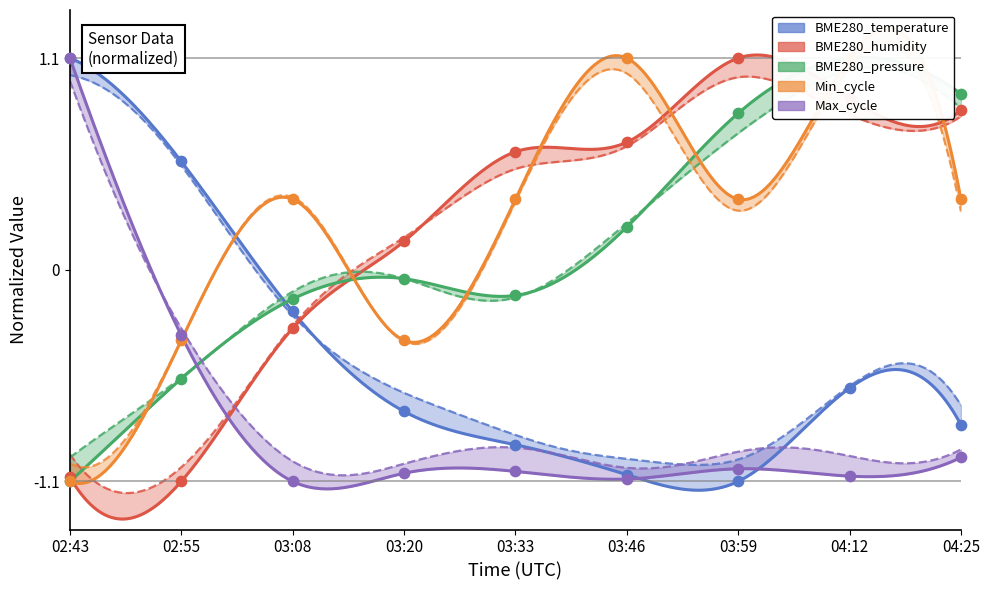

Which series has the largest Y range (max minus min)?

BME280_temperature